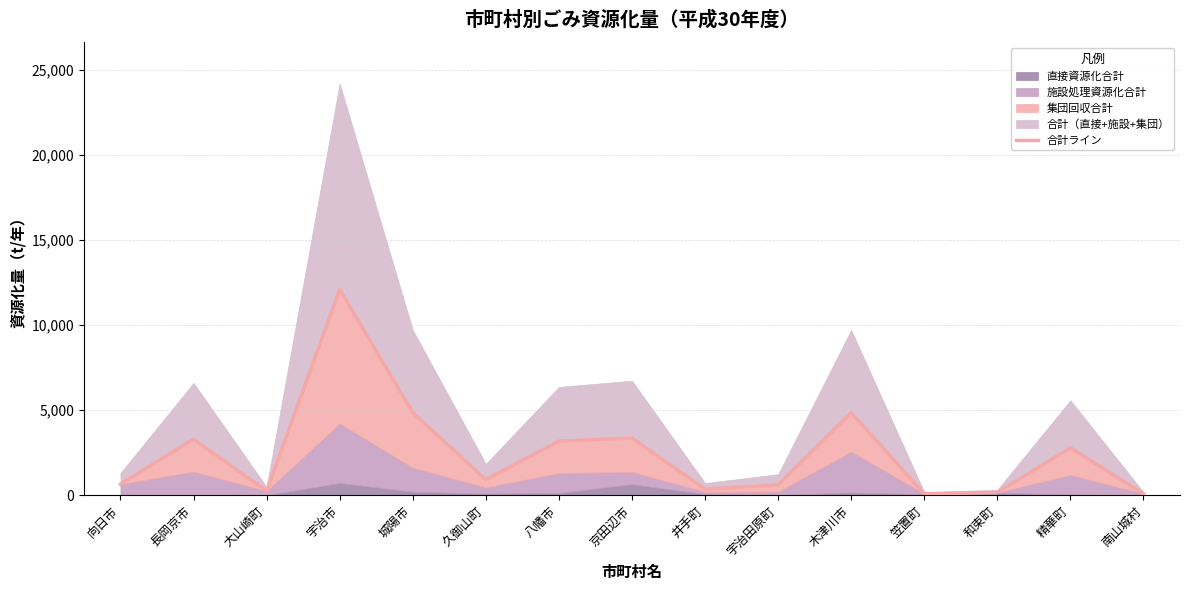

Where is the first local maximum?

長岡京市